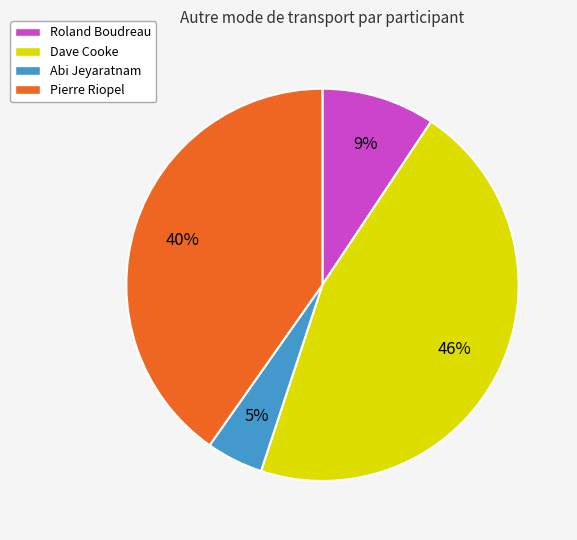

Is it true that Dave Cooke is 46% of the pie?

True